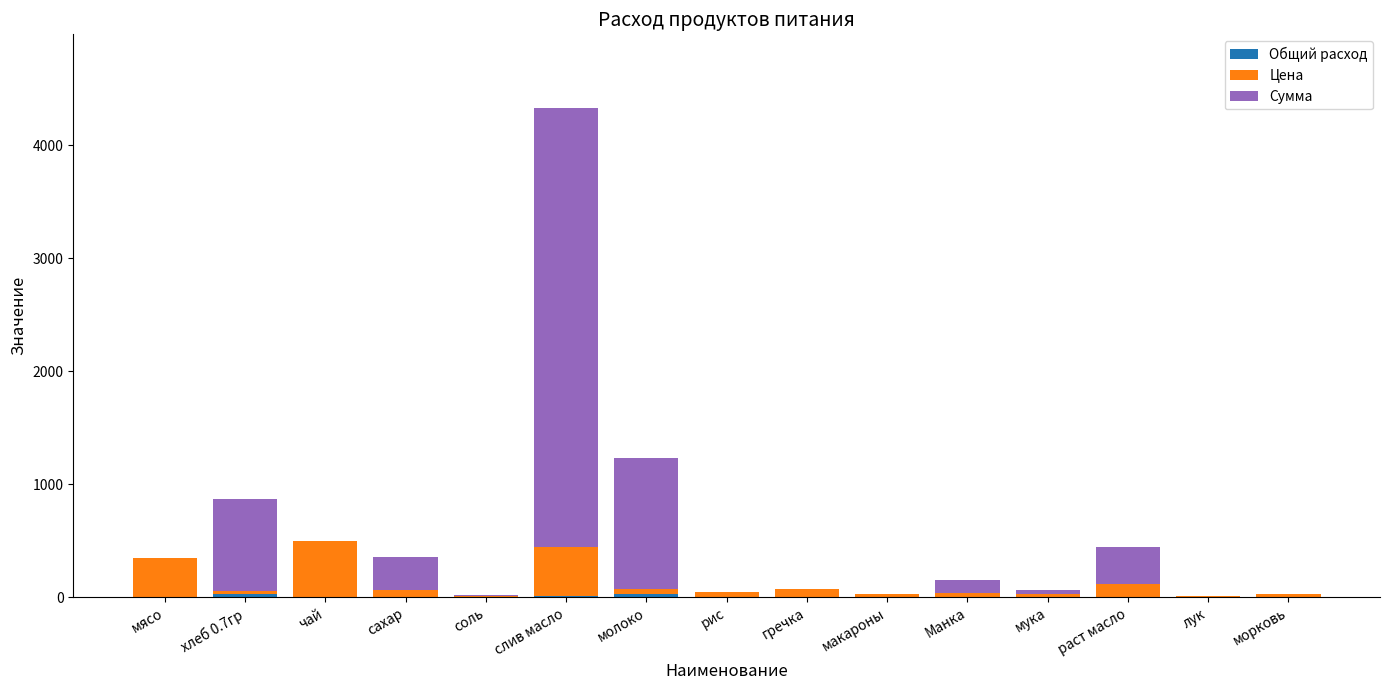

Are the bars grouped side by side (vs. stacked)?

No